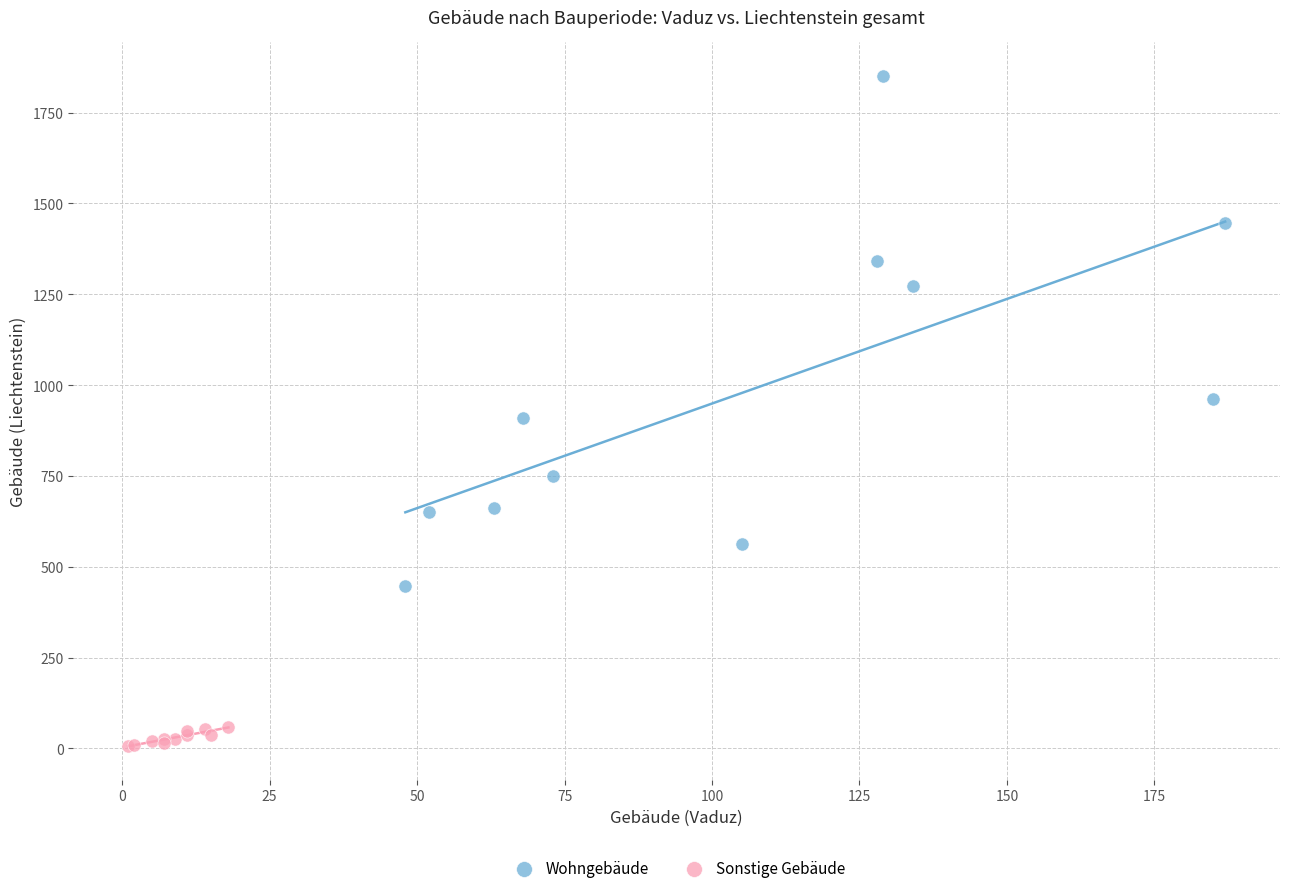

Which series has the widest spread of Y values?

Wohngebäude